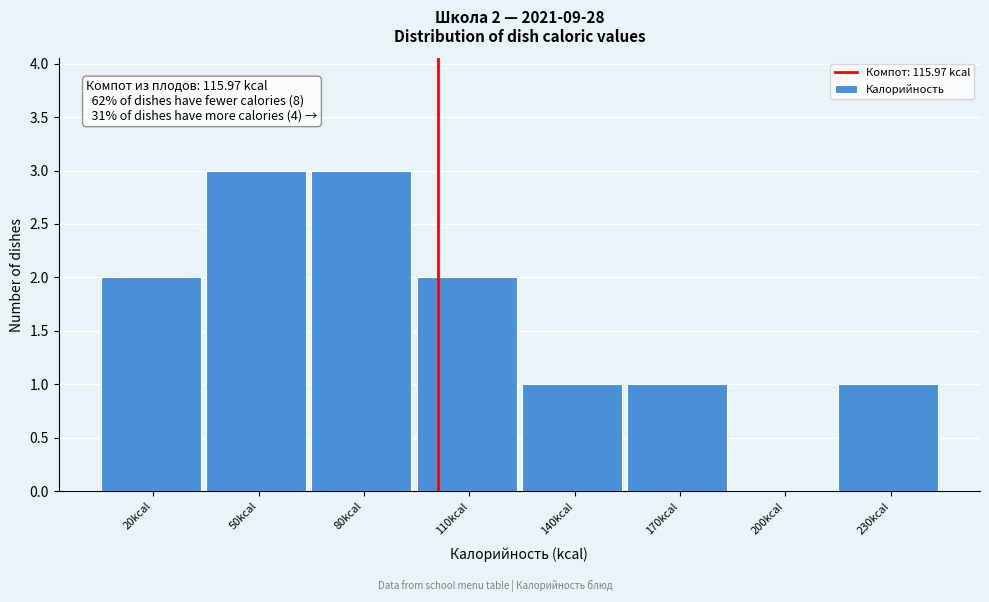

Reading left to right, transcribe all the data shown in this chart.

20kcal=2	50kcal=3	80kcal=3	110kcal=2	140kcal=1	170kcal=1	200kcal=0	230kcal=1